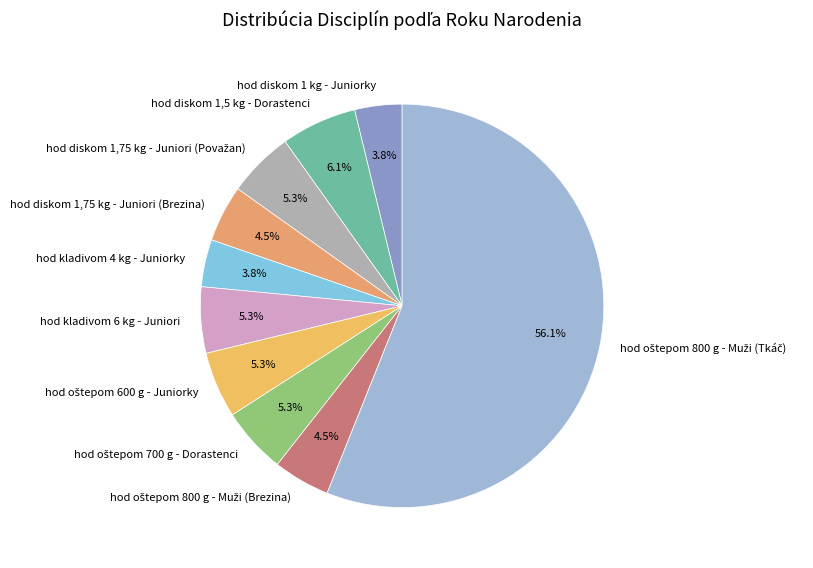

Is there any slice that represents more than half of the pie?

Yes